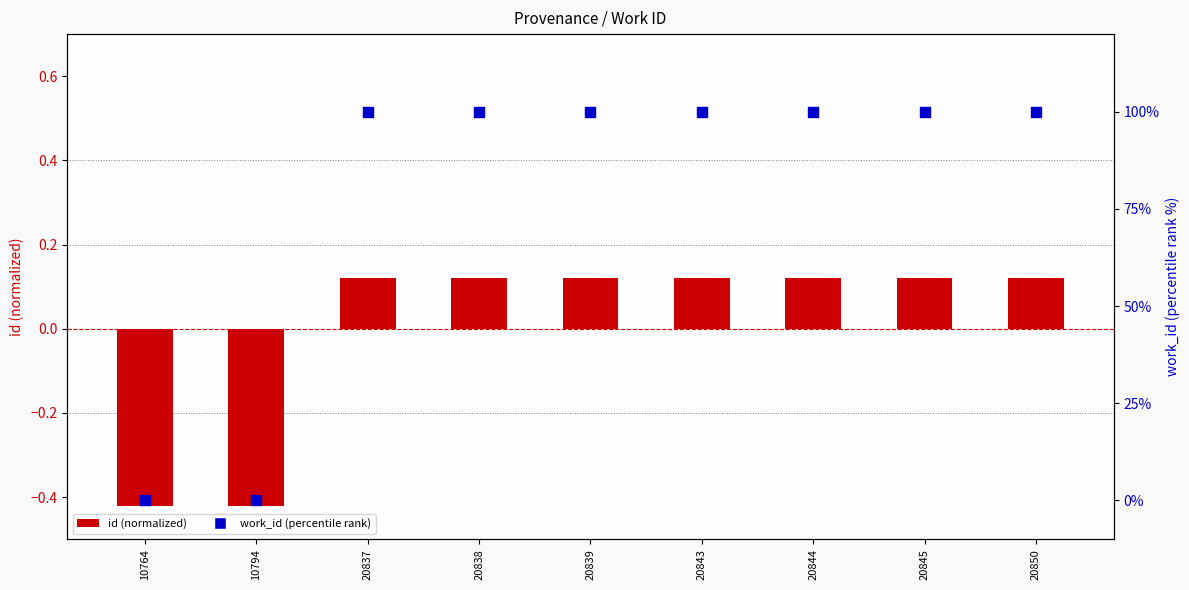

What is the total value across all series at 20845?

100.1